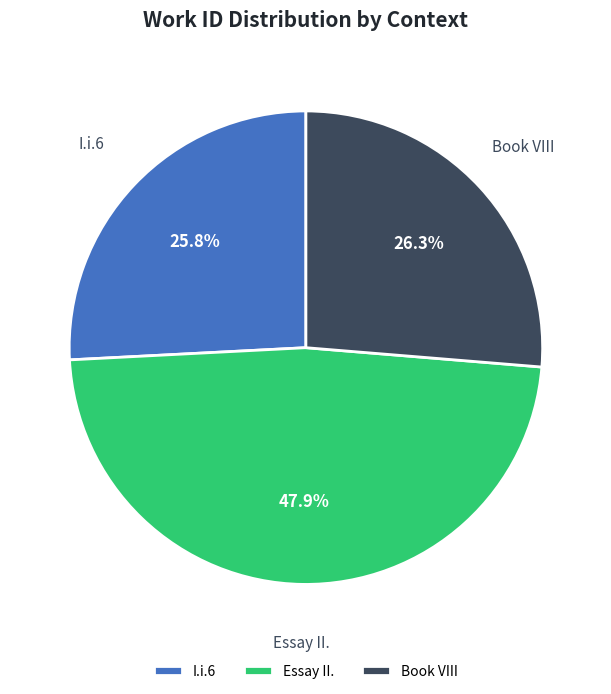

Approximately how many times larger is the value at Book VIII compared to I.i.6?

1.0